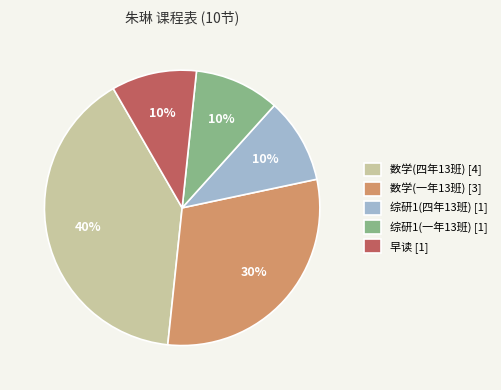

How many segments does this pie chart have?

5